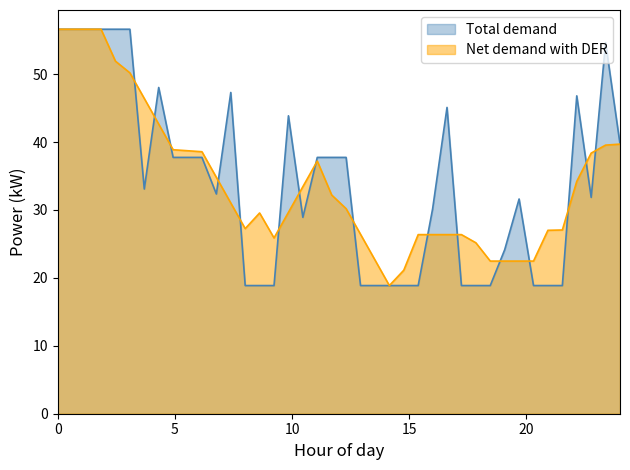

What is the maximum value for Net demand with DER?

56.6